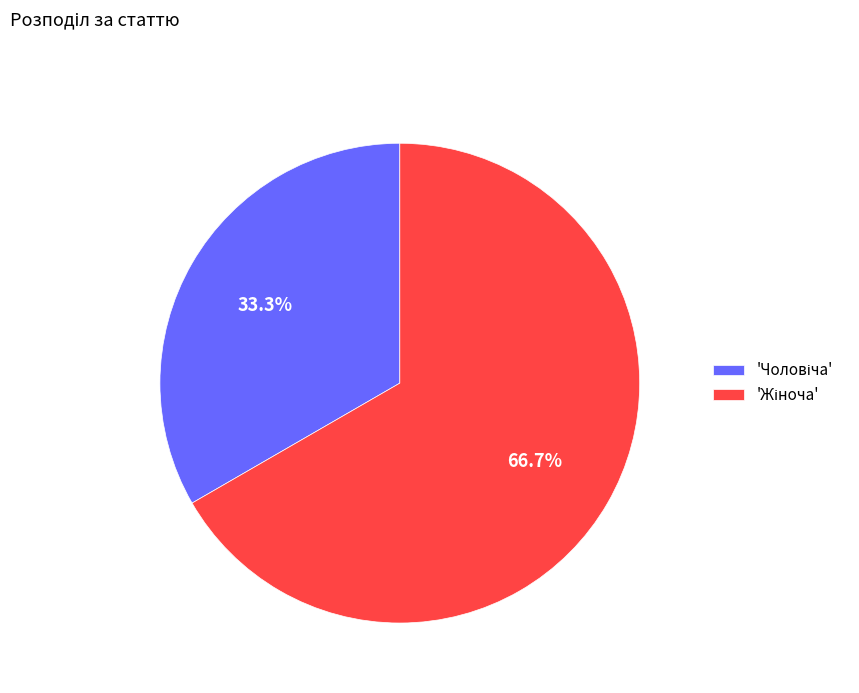

Does any single category account for the majority?

Yes